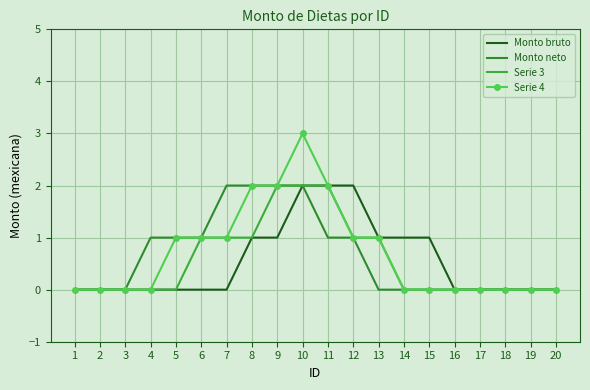

What is the value of the Monto neto point at the 9th from the left?

2